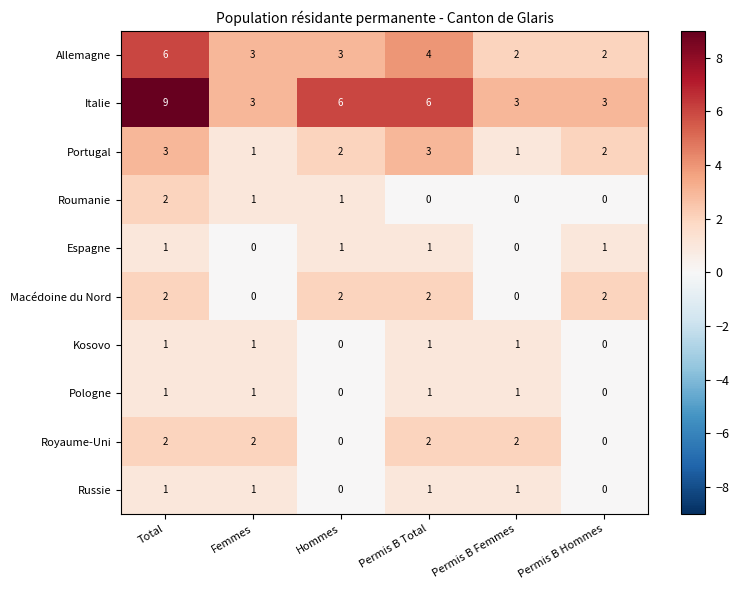

What is the average value of the Allemagne series?

3